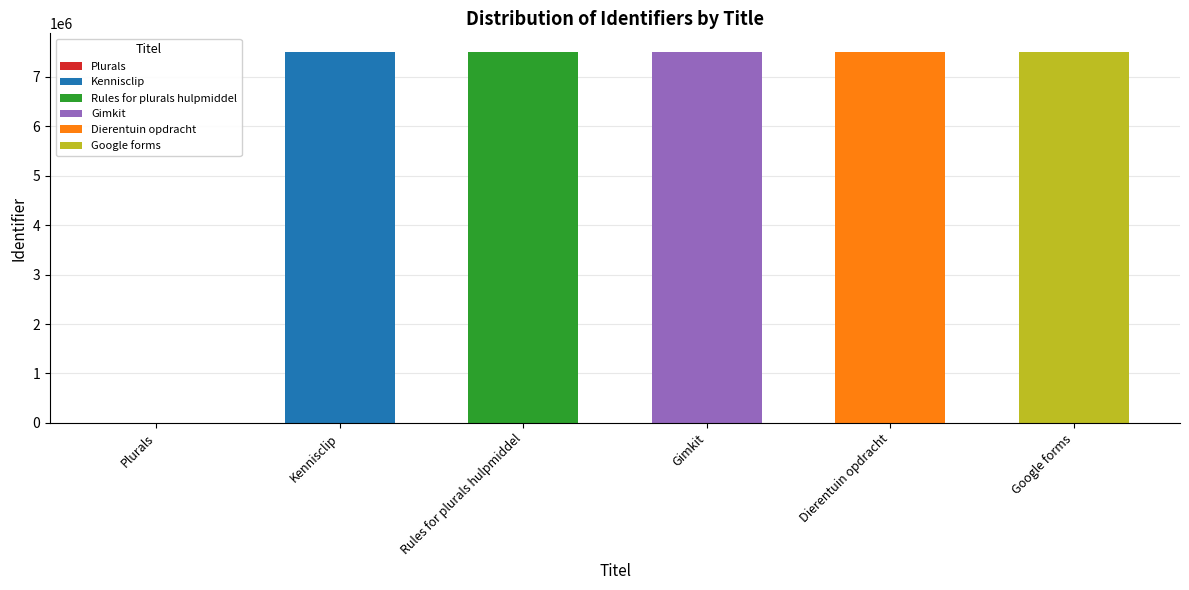

List the labels in order of value, smallest first.

Plurals, Kennisclip, Rules for plurals hulpmiddel, Gimkit, Google forms, Dierentuin opdracht